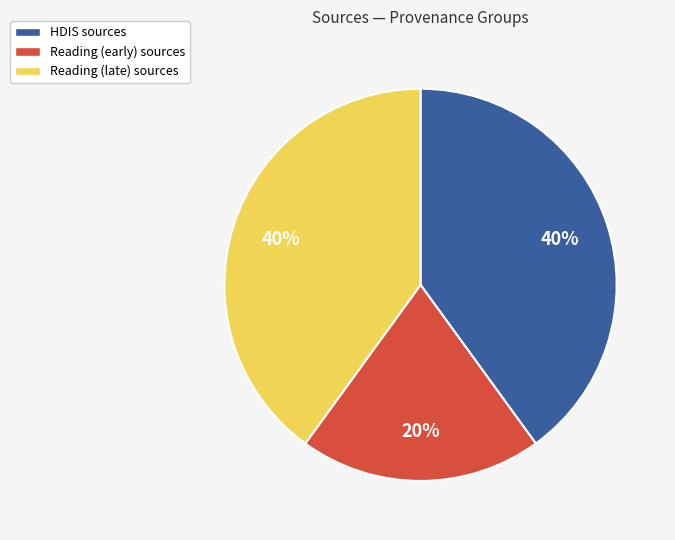

To the nearest percent, what is the average slice percentage?

33%